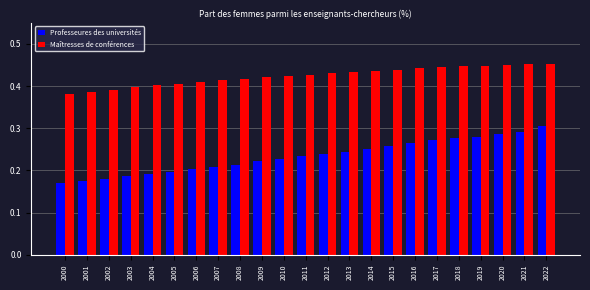

At which category is the sum across all series the highest?

2022